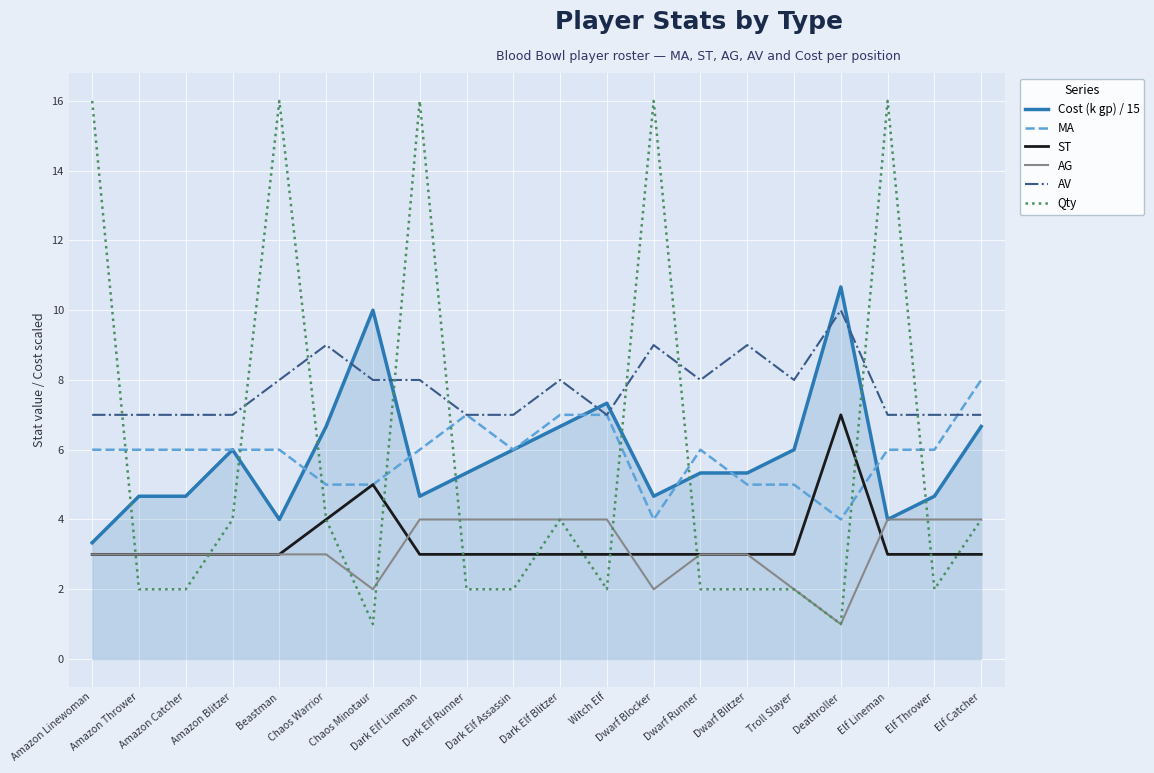

Which series has the largest total across all categories?

AV